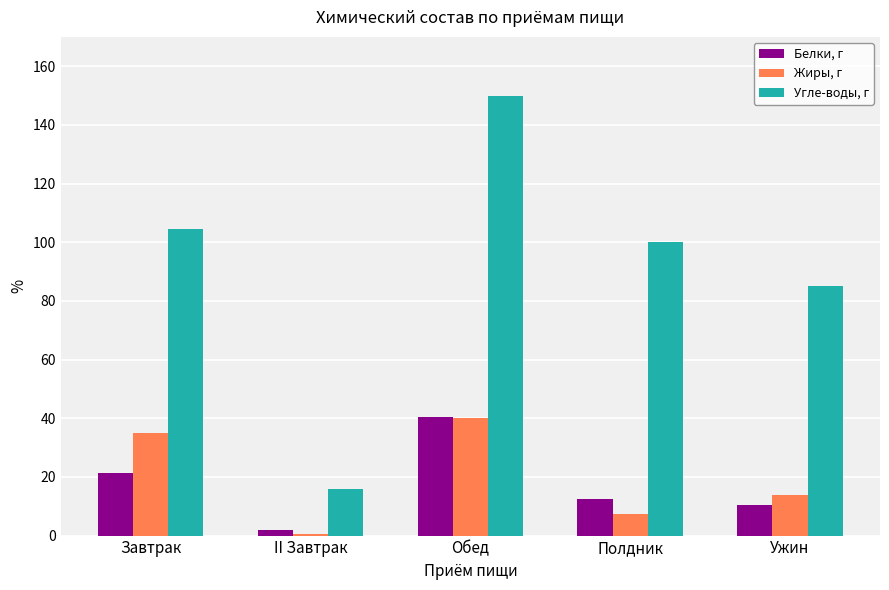

What value does the Угле-воды, г series have at II Завтрак?

15.8